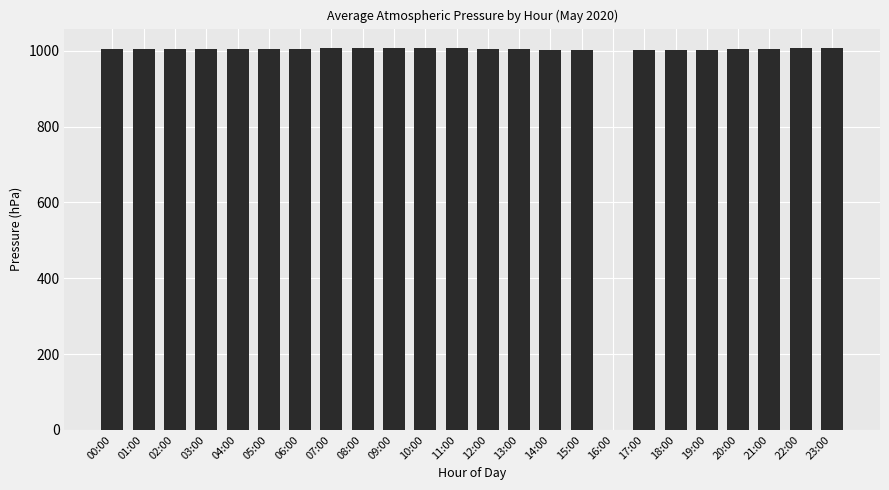

True or false: the data shows 701.2 at 01:00.

False